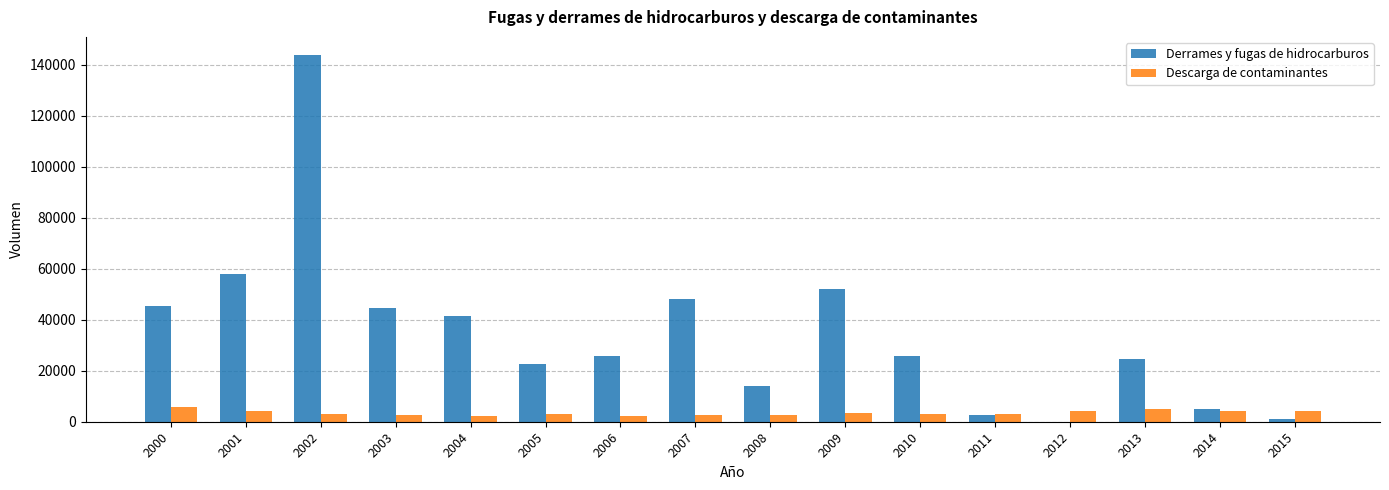

Which series has the largest total across all categories?

Derrames y fugas de hidrocarburos